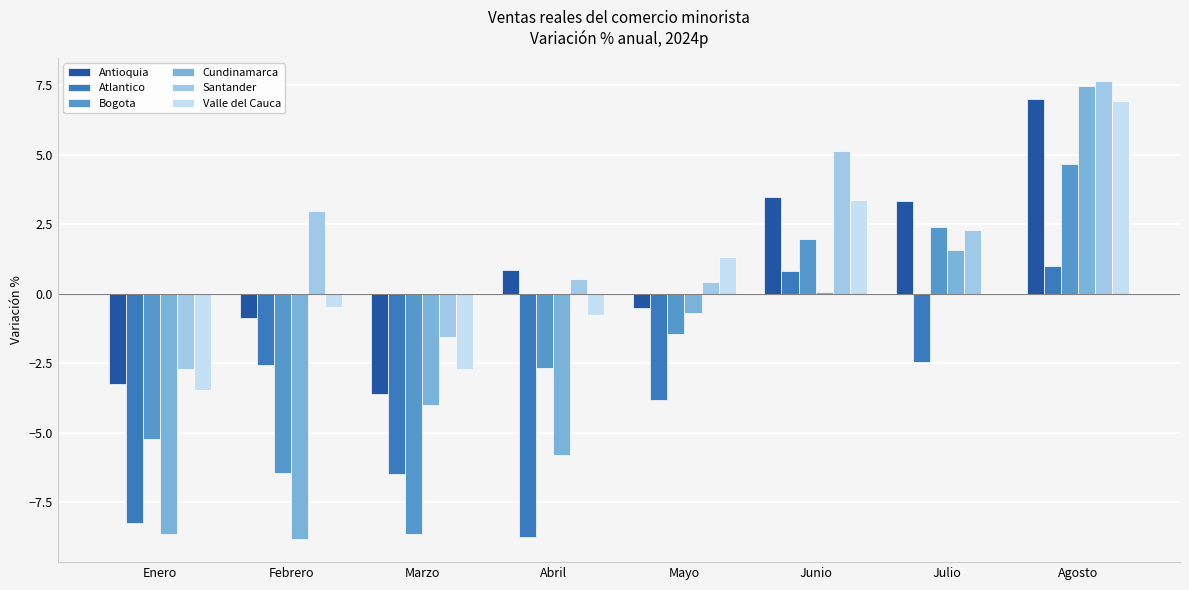

Which series has the largest total across all categories?

Santander